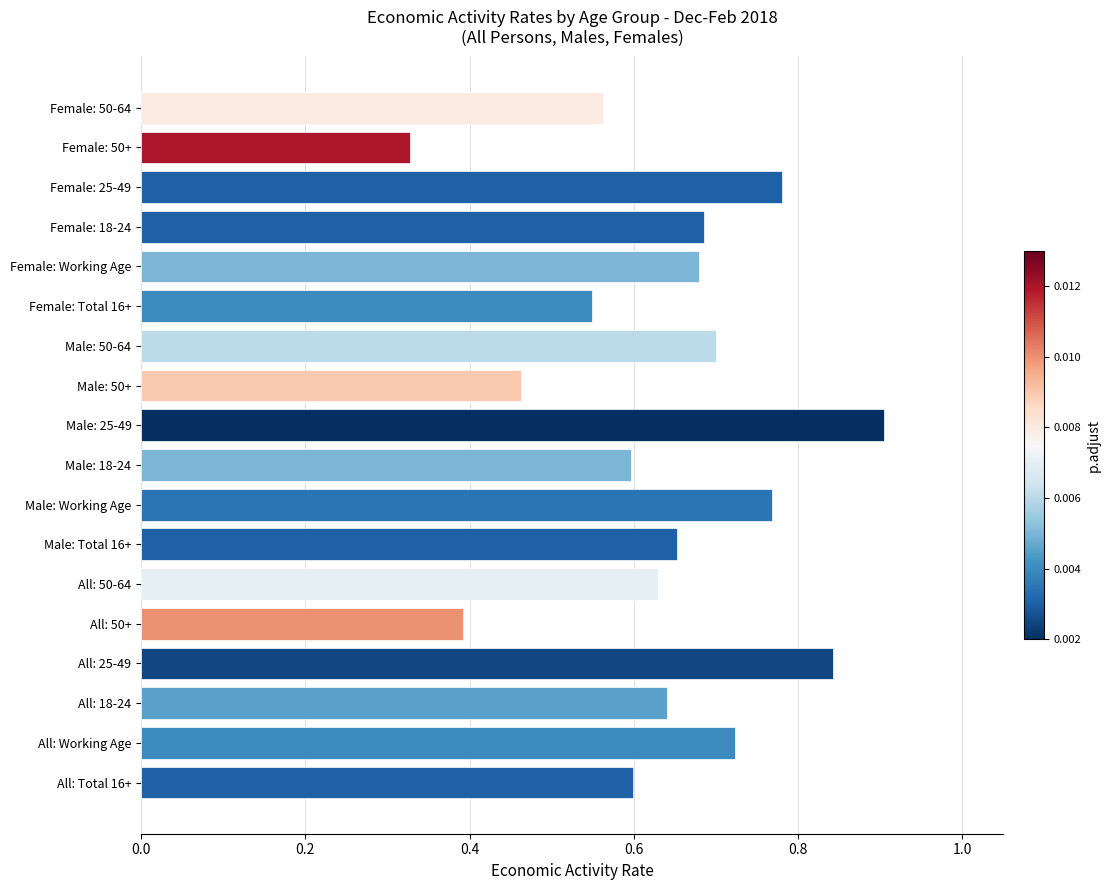

Does the chart contain any negative values?

No